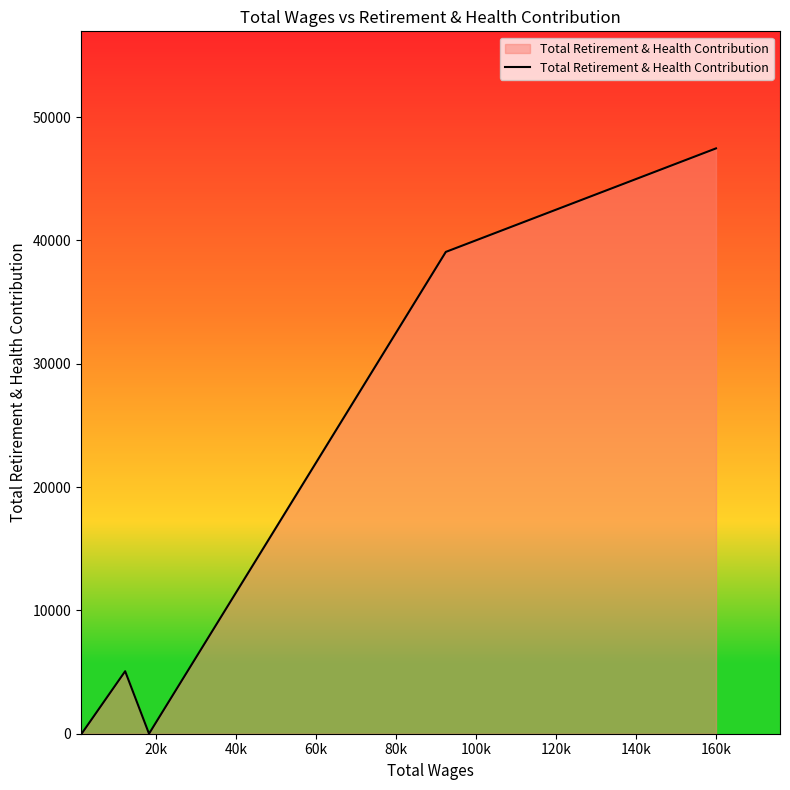

How many interior local valleys (lower than both neighbors) does the data have?

1